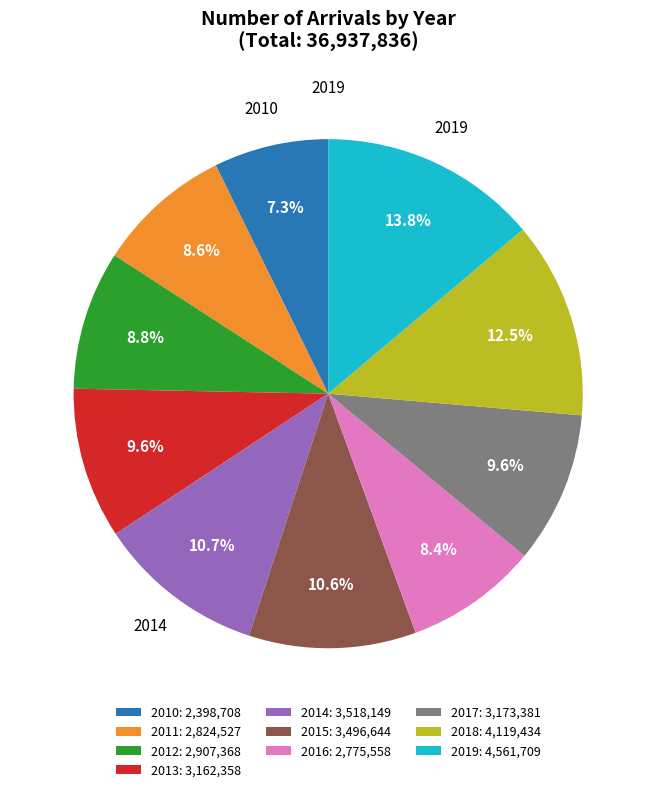

Combined, what portion of the pie is 2018: 4,119,434 and 2013: 3,162,358?

22.1%